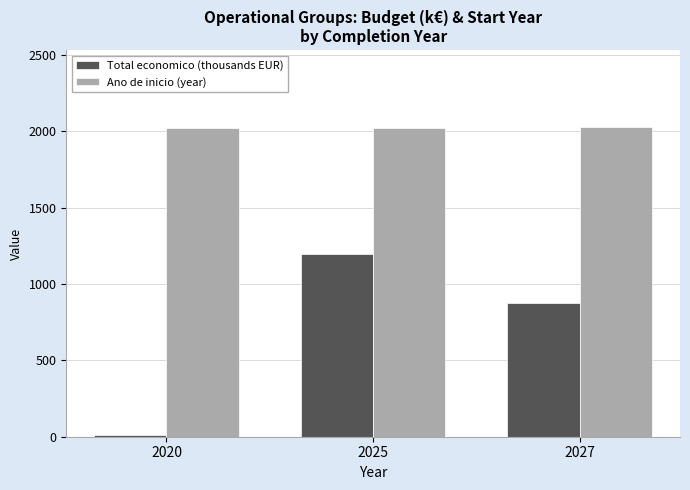

What is the sum of the Total economico (thousands EUR) values at 2027 and 2020?

888.4